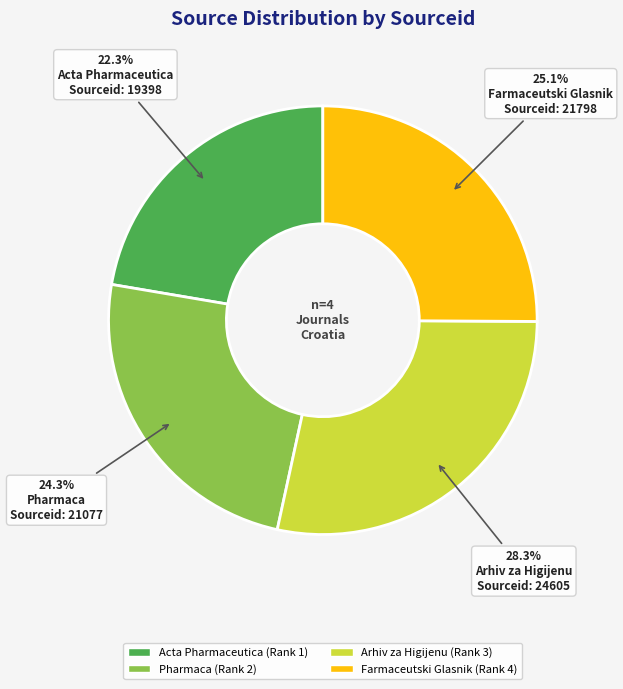

What is the largest slice in the pie chart?

Arhiv za Higijenu (Rank 3)